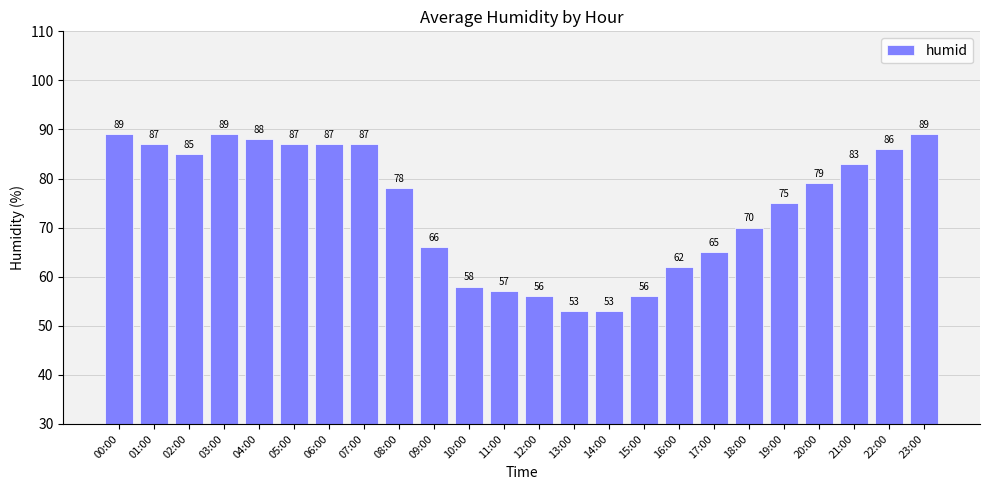

What is the label of the 10th bar from the right?

14:00